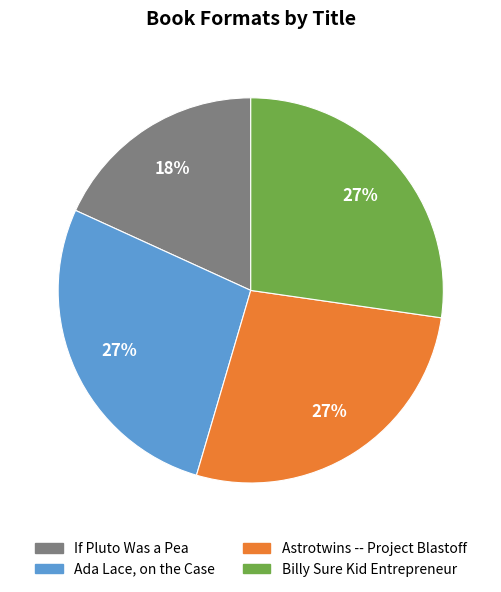

How many slices are in this pie chart?

4